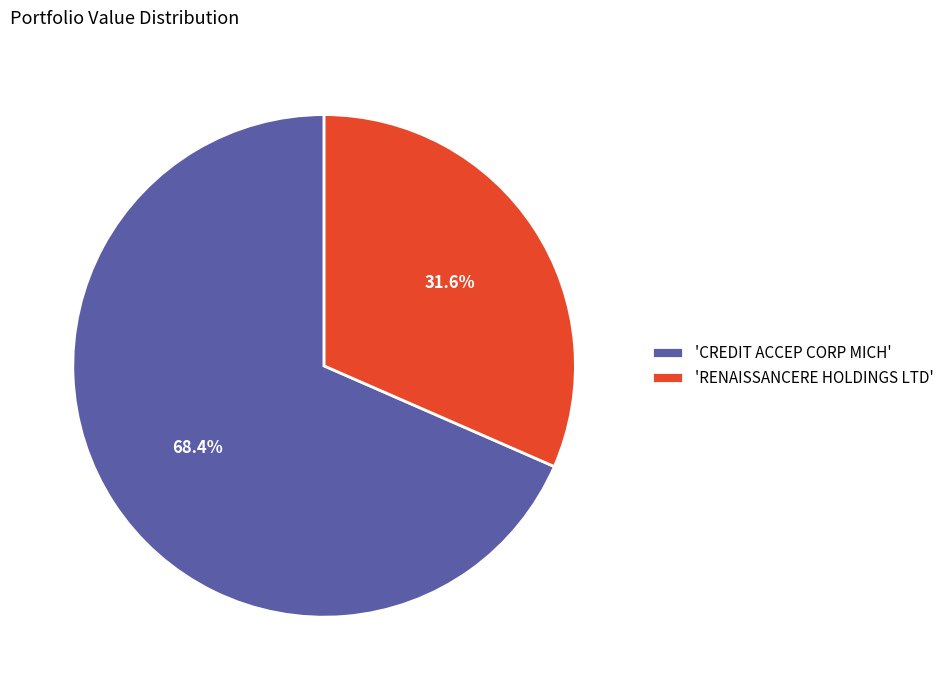

To the nearest percent, what is the average slice percentage?

50%